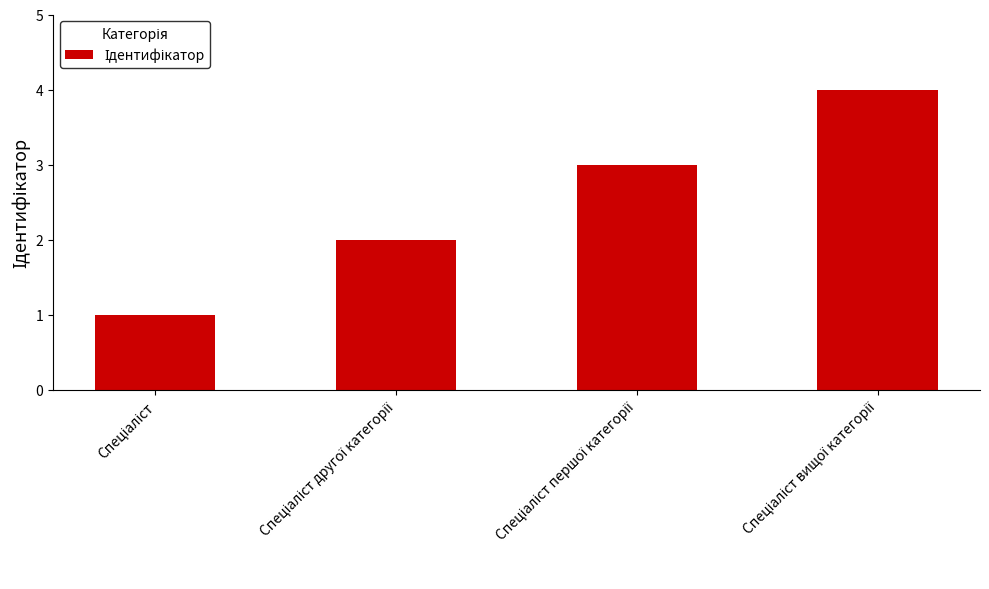

What is the maximum value shown in the chart?

4